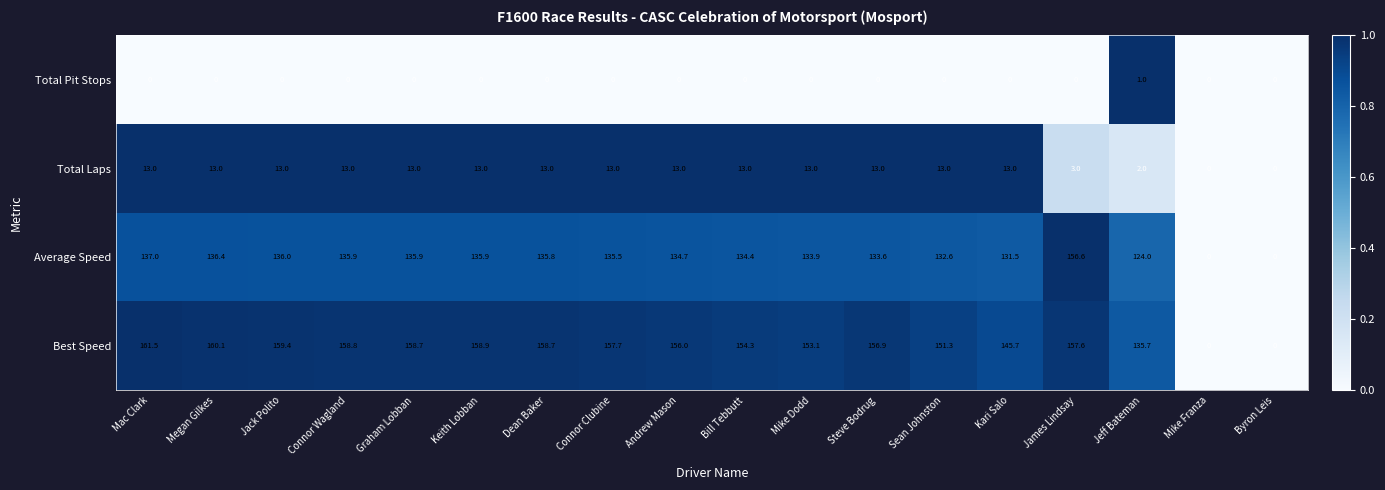

At how many categories does at least one series exceed 155?

11